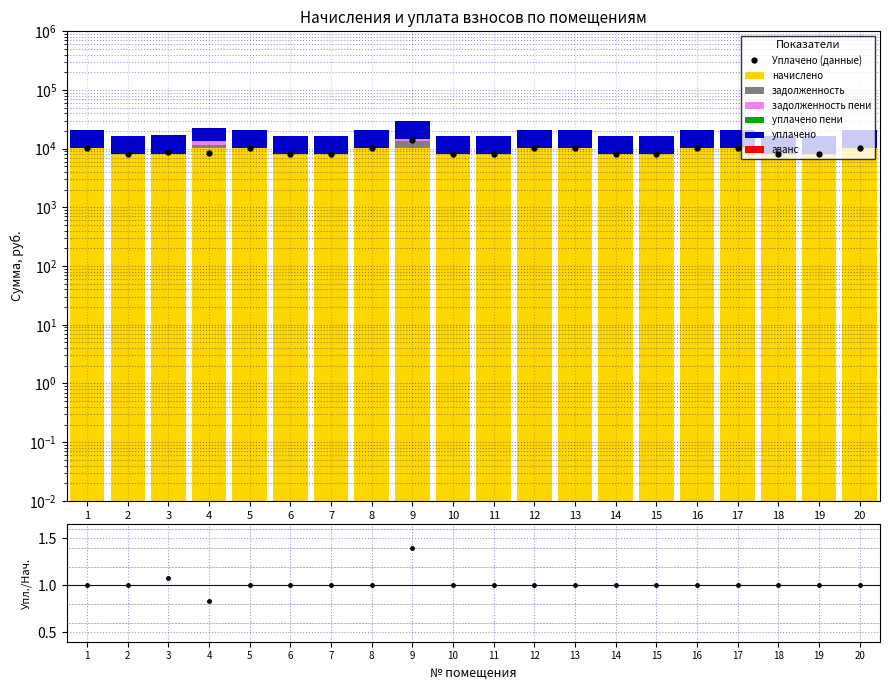

At which label does задолженность пени reach its minimum?

1